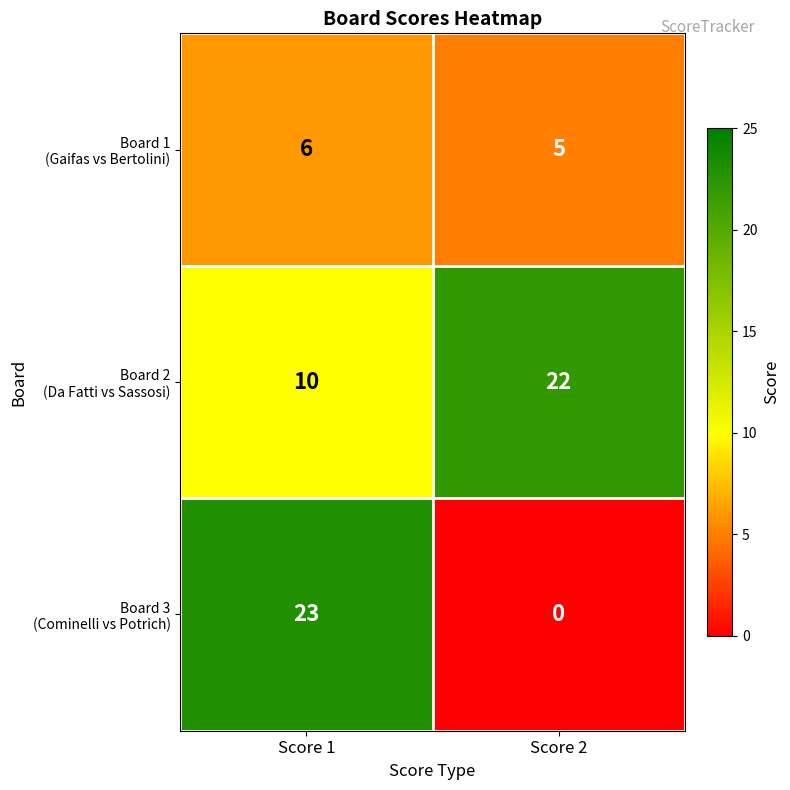

At which category does the chart reach its minimum across all series?

Score 2